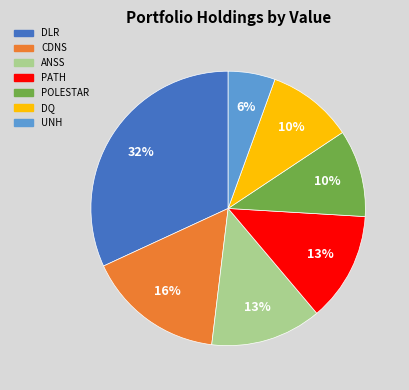

Count the number of slices in the pie.

7